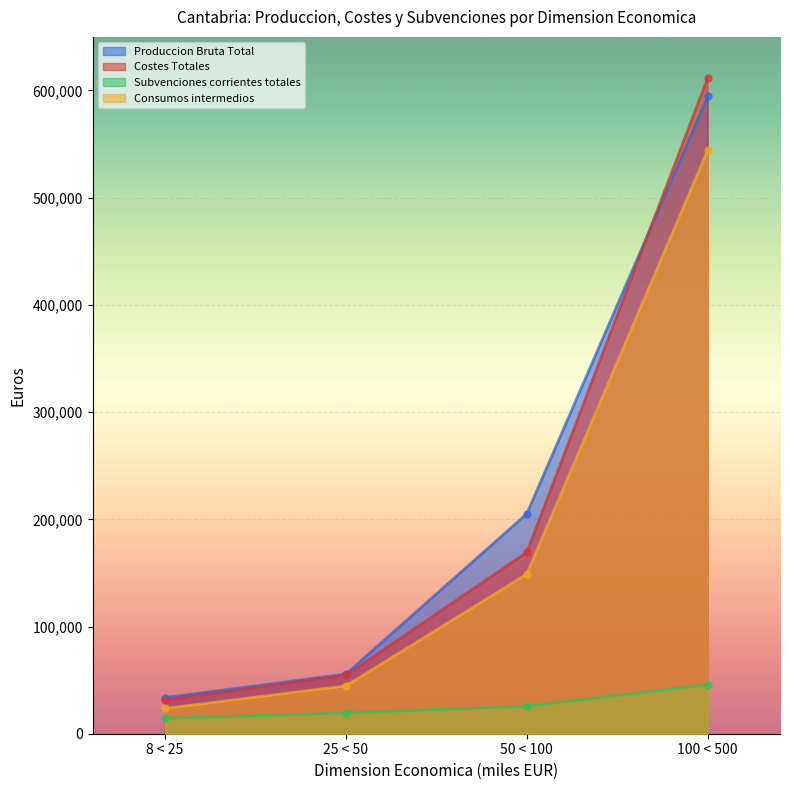

Does the chart display data point markers on the line(s)?

Yes